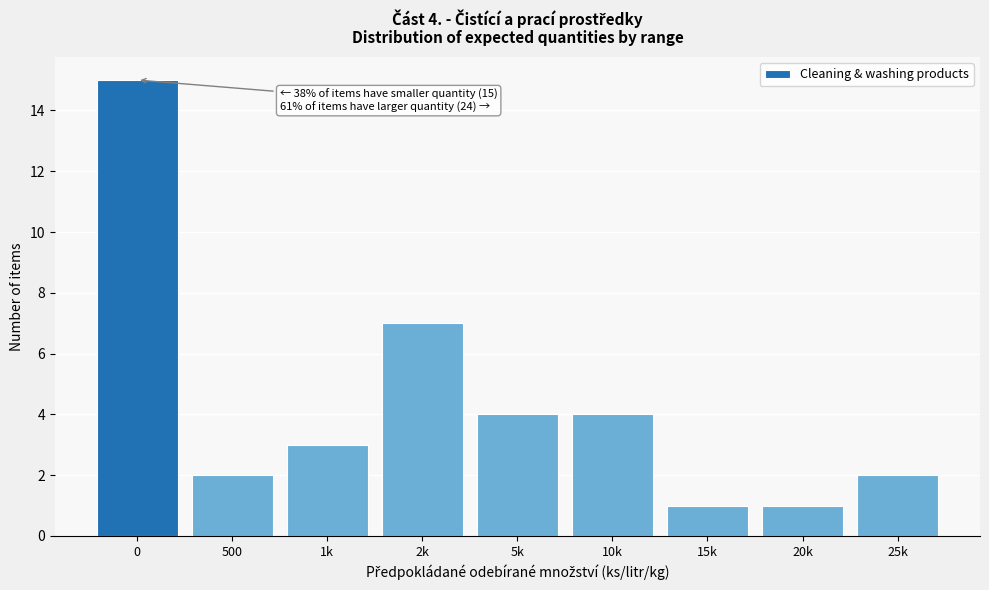

Reading left to right, what are all the values shown in this chart?

0=15	500=2	1k=3	2k=7	5k=4	10k=4	15k=1	20k=1	25k=2